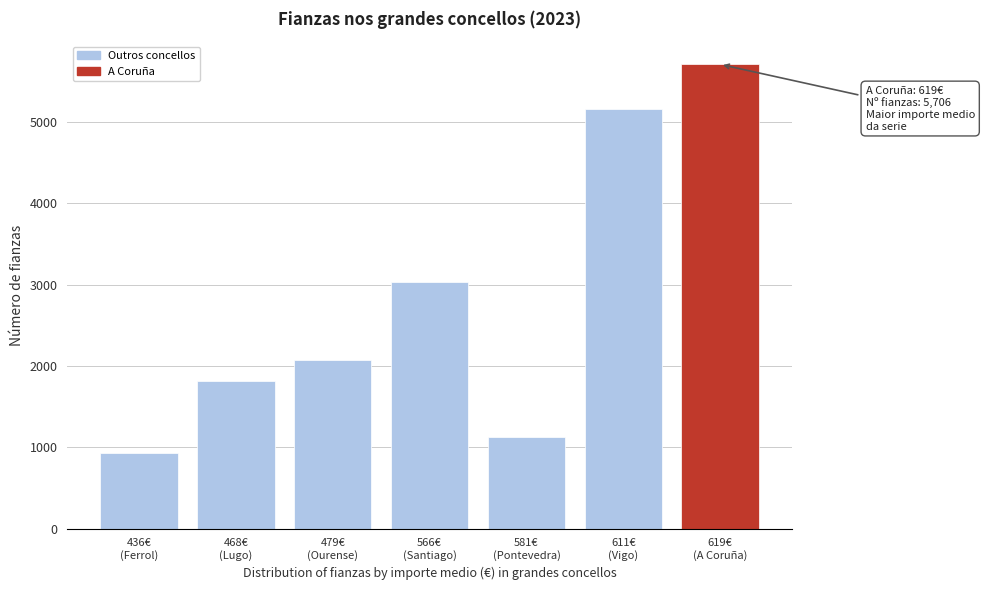

Reading left to right, what are all the values shown in this chart?

933	1817	2075	3034	1130	5154	5706